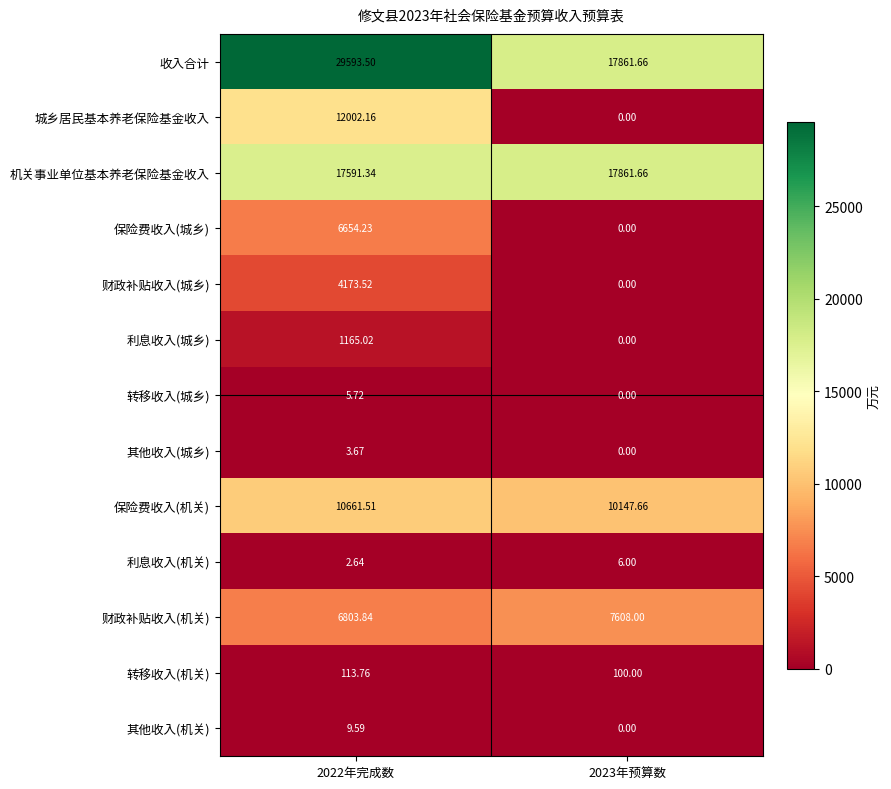

Which series has the largest total across all categories?

收入合计